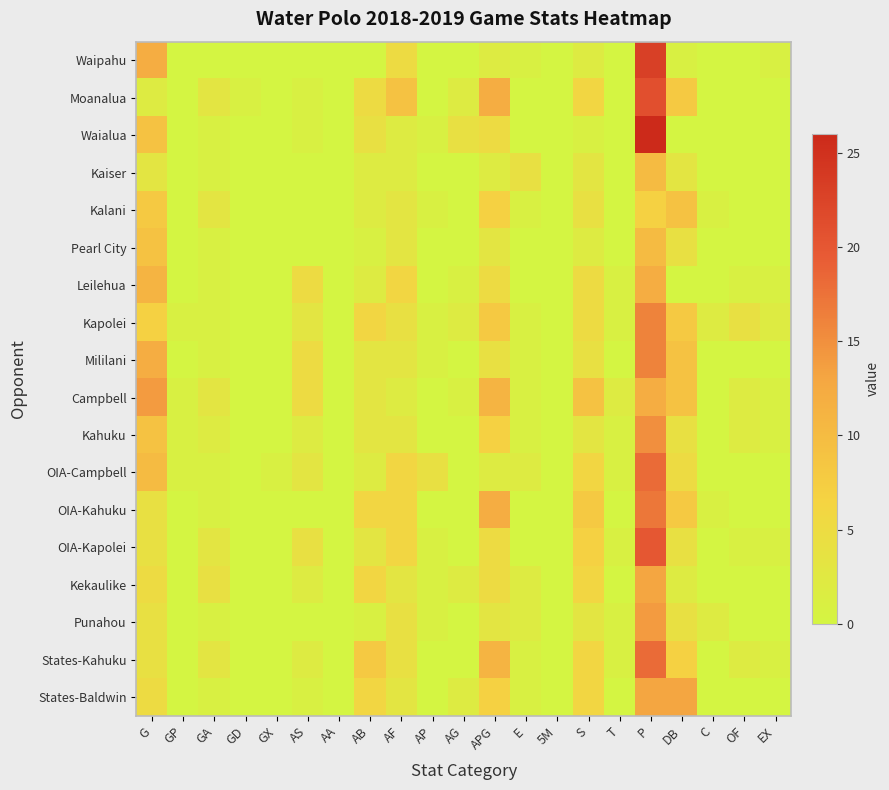

Reading right to left, list all the values displayed in this chart.

Waipahu: EX=1	OF=0	C=0	DB=1	P=23	T=0	S=2	5M=0	E=1	APG=2	AG=0	AP=0	AF=5	AB=0	AA=0	AS=0	GX=0	GD=0	GA=0	GP=0	G=12
Moanalua: EX=0	OF=0	C=0	DB=8	P=21	T=0	S=6	5M=0	E=0	APG=12	AG=2	AP=0	AF=9	AB=5	AA=0	AS=1	GX=0	GD=1	GA=3	GP=0	G=2
Waialua: EX=0	OF=0	C=0	DB=0	P=26	T=0	S=1	5M=0	E=0	APG=5	AG=4	AP=1	AF=2	AB=4	AA=0	AS=1	GX=0	GD=0	GA=1	GP=0	G=9
Kaiser: EX=0	OF=0	C=0	DB=3	P=10	T=0	S=3	5M=0	E=4	APG=2	AG=0	AP=0	AF=2	AB=2	AA=0	AS=0	GX=0	GD=0	GA=1	GP=0	G=3
Kalani: EX=0	OF=0	C=1	DB=9	P=7	T=0	S=4	5M=0	E=1	APG=7	AG=0	AP=1	AF=3	AB=2	AA=0	AS=0	GX=0	GD=0	GA=3	GP=0	G=8
Pearl City: EX=0	OF=0	C=0	DB=4	P=10	T=0	S=2	5M=0	E=0	APG=3	AG=0	AP=0	AF=3	AB=1	AA=0	AS=0	GX=0	GD=0	GA=1	GP=0	G=9
Leilehua: EX=1	OF=1	C=0	DB=0	P=12	T=1	S=5	5M=0	E=0	APG=5	AG=1	AP=0	AF=6	AB=2	AA=0	AS=5	GX=0	GD=0	GA=1	GP=0	G=11
Kapolei: EX=2	OF=4	C=2	DB=8	P=16	T=1	S=5	5M=0	E=1	APG=8	AG=2	AP=1	AF=4	AB=6	AA=0	AS=3	GX=0	GD=0	GA=1	GP=1	G=7
Mililani: EX=0	OF=0	C=0	DB=9	P=16	T=0	S=4	5M=0	E=1	APG=4	AG=0	AP=1	AF=3	AB=3	AA=0	AS=5	GX=0	GD=0	GA=1	GP=0	G=12
Campbell: EX=1	OF=2	C=0	DB=9	P=12	T=2	S=9	5M=0	E=1	APG=11	AG=1	AP=0	AF=2	AB=3	AA=0	AS=5	GX=0	GD=0	GA=3	GP=1	G=14
Kahuku: EX=1	OF=2	C=0	DB=4	P=15	T=1	S=3	5M=0	E=1	APG=7	AG=0	AP=0	AF=3	AB=3	AA=0	AS=2	GX=0	GD=0	GA=2	GP=1	G=9
OIA-Campbell: EX=0	OF=0	C=0	DB=5	P=18	T=1	S=6	5M=0	E=2	APG=2	AG=0	AP=4	AF=6	AB=2	AA=0	AS=3	GX=1	GD=0	GA=1	GP=1	G=10
OIA-Kahuku: EX=0	OF=0	C=1	DB=8	P=17	T=0	S=8	5M=0	E=0	APG=12	AG=0	AP=0	AF=6	AB=6	AA=0	AS=0	GX=0	GD=0	GA=1	GP=0	G=4
OIA-Kapolei: EX=1	OF=1	C=0	DB=4	P=20	T=1	S=7	5M=0	E=0	APG=5	AG=0	AP=1	AF=6	AB=3	AA=0	AS=4	GX=0	GD=0	GA=3	GP=0	G=4
Kekaulike: EX=0	OF=0	C=0	DB=2	P=13	T=0	S=6	5M=0	E=2	APG=5	AG=2	AP=1	AF=3	AB=6	AA=0	AS=2	GX=0	GD=0	GA=4	GP=0	G=5
Punahou: EX=0	OF=0	C=2	DB=4	P=14	T=1	S=3	5M=0	E=2	APG=3	AG=0	AP=1	AF=4	AB=1	AA=0	AS=0	GX=0	GD=0	GA=1	GP=0	G=4
States-Kahuku: EX=1	OF=2	C=0	DB=7	P=18	T=1	S=6	5M=0	E=1	APG=11	AG=0	AP=0	AF=4	AB=8	AA=0	AS=2	GX=0	GD=0	GA=3	GP=0	G=4
States-Baldwin: EX=0	OF=0	C=0	DB=13	P=13	T=0	S=6	5M=0	E=1	APG=7	AG=2	AP=0	AF=3	AB=6	AA=0	AS=1	GX=0	GD=0	GA=1	GP=0	G=5